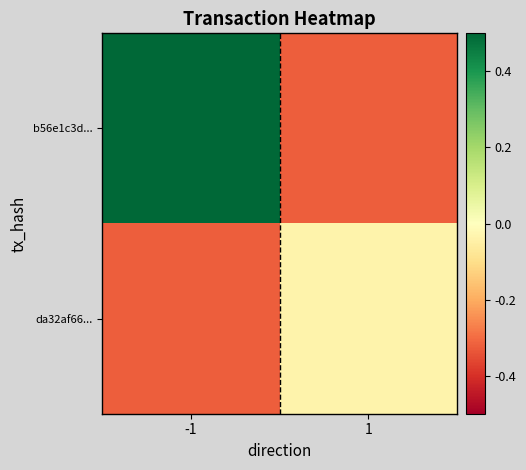

At 1, list the series in order from largest to smallest.

da32af66..., b56e1c3d...